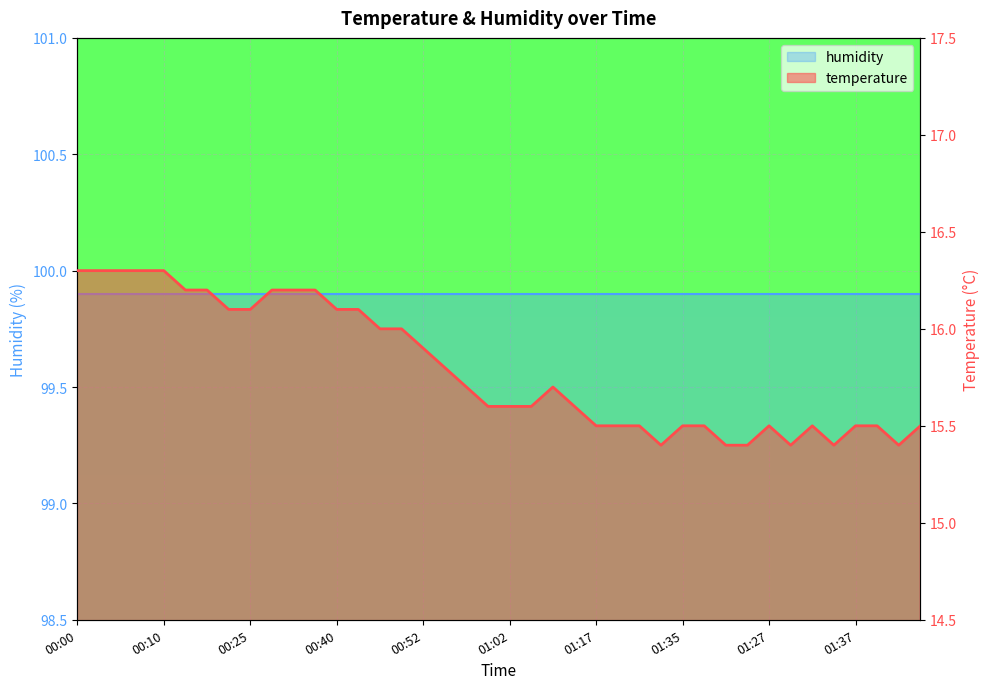

How many data points does each series have?

40